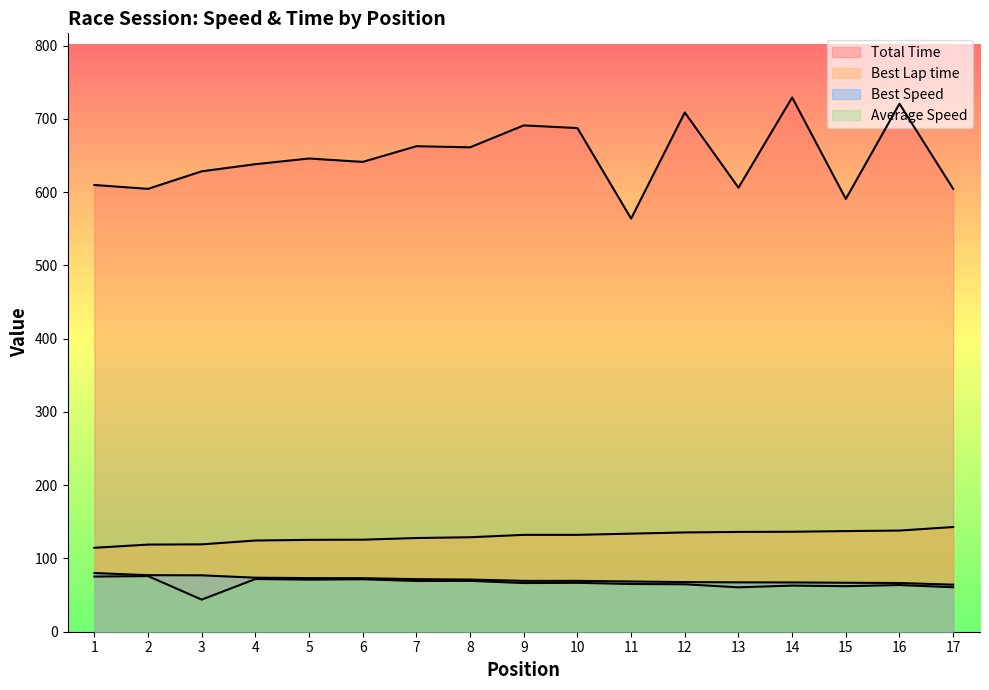

Reading left to right, transcribe all the data shown in this chart.

Total Time: 609.8	604.5	628.4	638.1	645.9	641.3	662.7	661.2	691.1	687.4	563.9	708.7	606.1	729.2	590.7	720.6	604.5
Best Lap time: 114.5	118.9	119.2	124.5	125.4	125.6	127.9	128.9	132.2	132.2	133.9	135.5	136.2	136.4	137.4	138.1	142.9
Best Speed: 80.1	77.2	77.0	73.7	73.2	73.1	71.8	71.2	69.4	69.4	68.6	67.7	67.4	67.3	66.8	66.5	64.3
Average Speed: 75.3	75.9	43.8	71.9	71.1	71.6	69.3	69.4	66.4	66.8	65.1	64.8	60.6	62.9	62.2	63.7	60.7